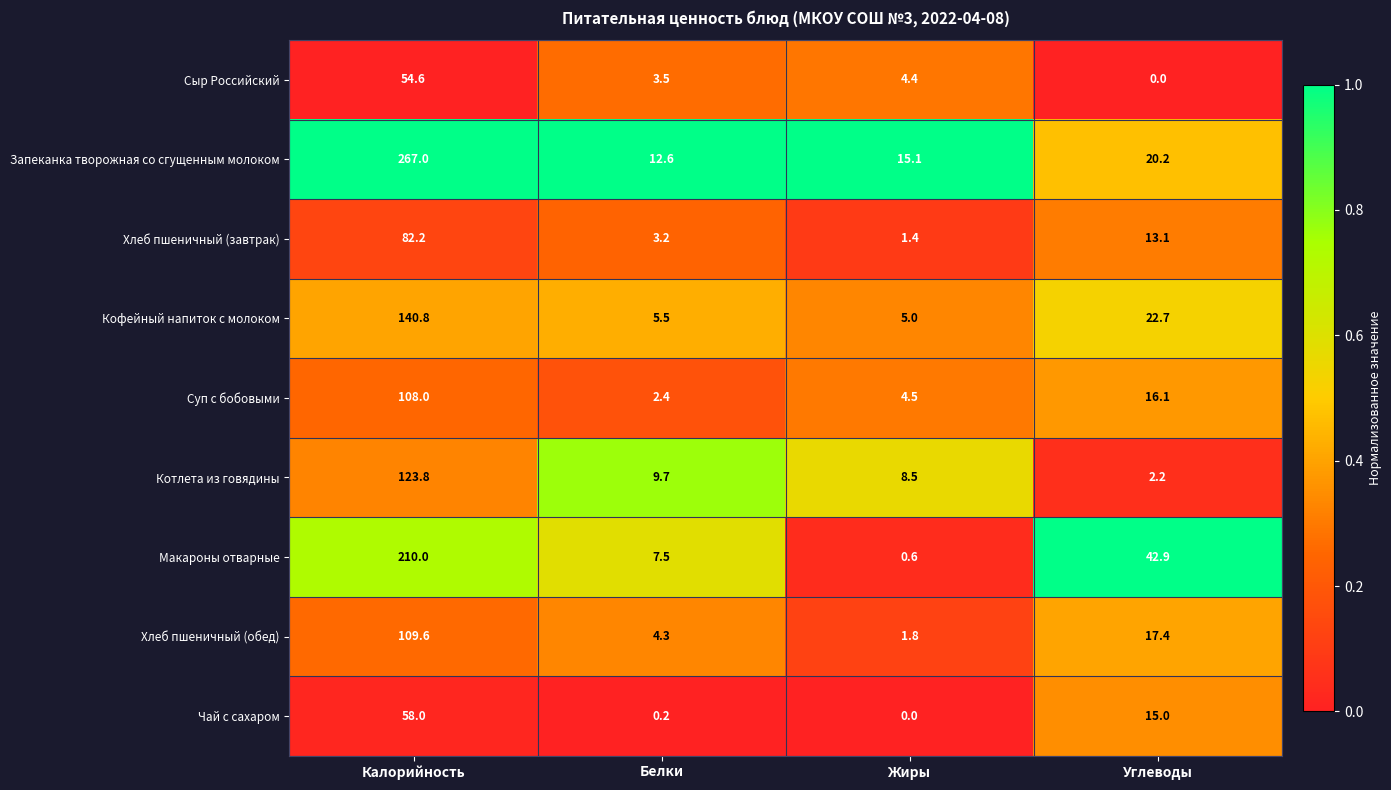

Between Белки and Углеводы, which series saw the biggest shift?

Макароны отварные